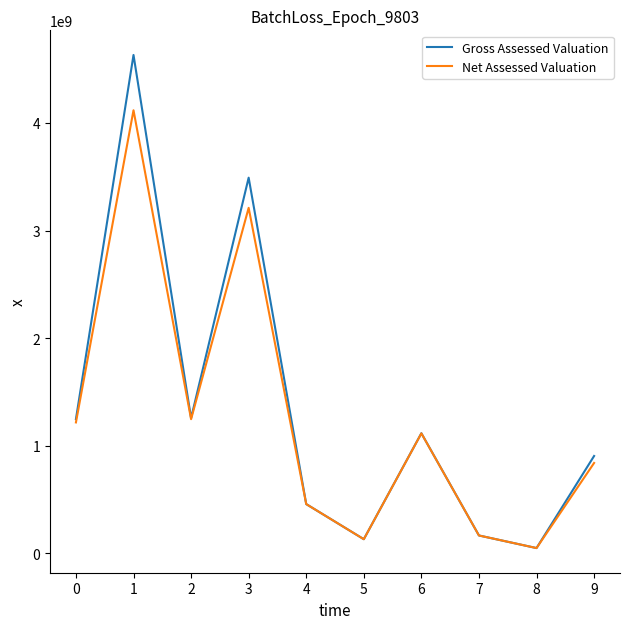

Which category has the highest value in the Gross Assessed Valuation series?

1